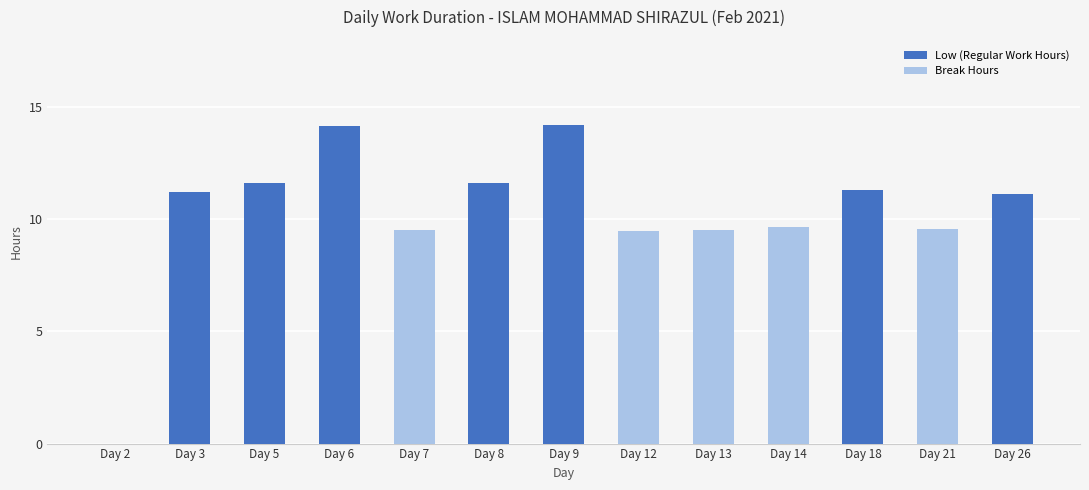

The value of Low (Regular Work Hours) at Day 26 is 11.2. True or false?

True